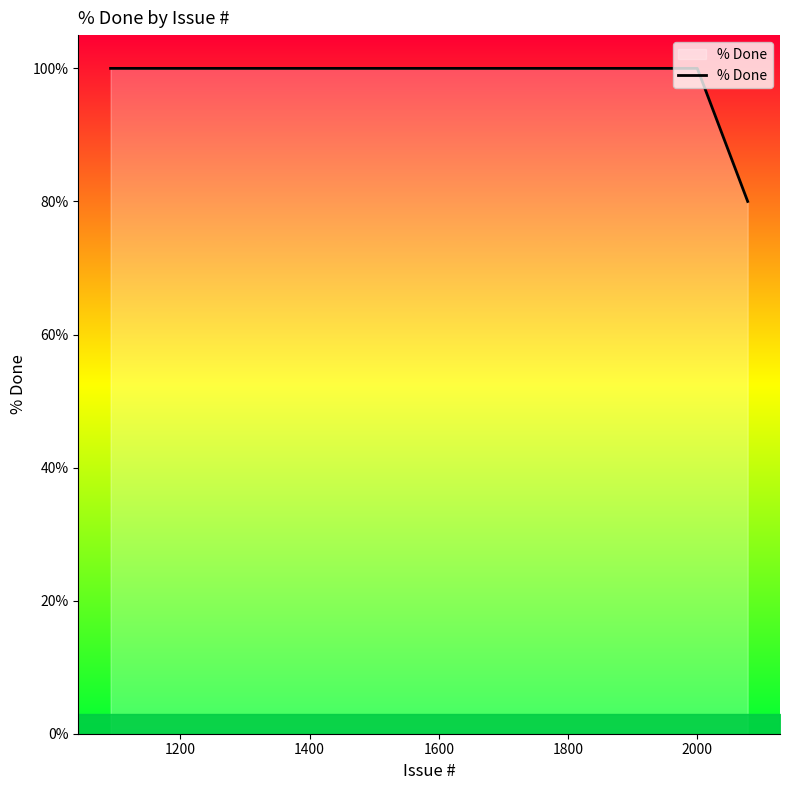

Reading left to right, extract all data points from this chart.

100	100	100	100	100	100	100	100	100	100	100	100	100	100	100	100	100	100	100	100	100	100	100	100	100	100	100	100	100	100	100	100	100	100	100	100	100	100	100	80